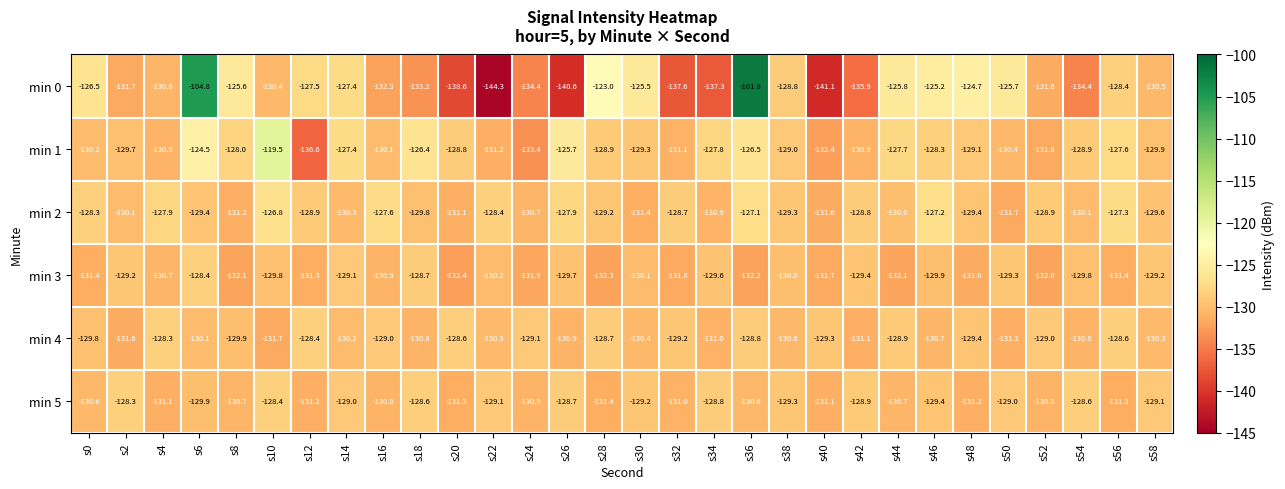

What is the difference between the highest and lowest values at s18?

6.8